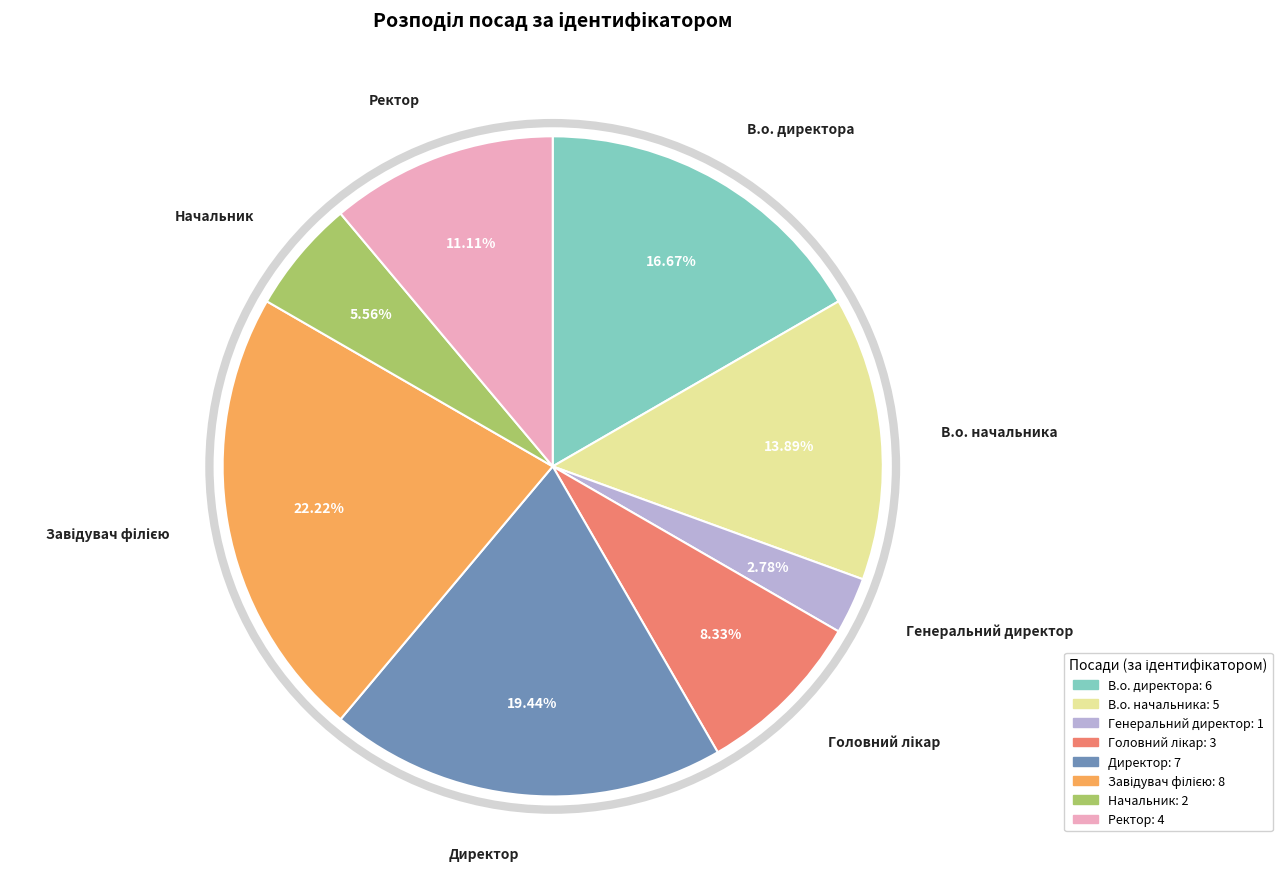

To the nearest percent, what percentage of the pie is В.о. директора?

17%